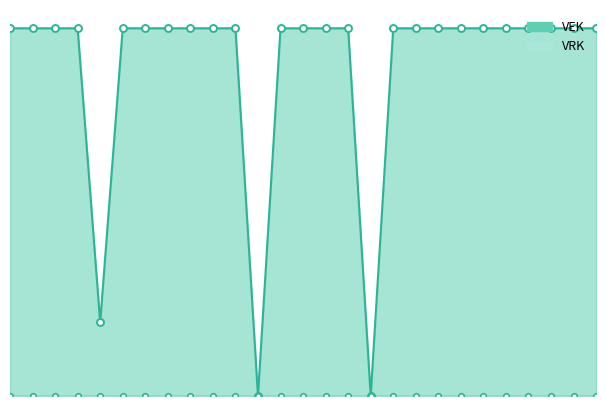

What is the approximate value at 2021 1ste aanpassing ontwerp, to the nearest 50?

5000